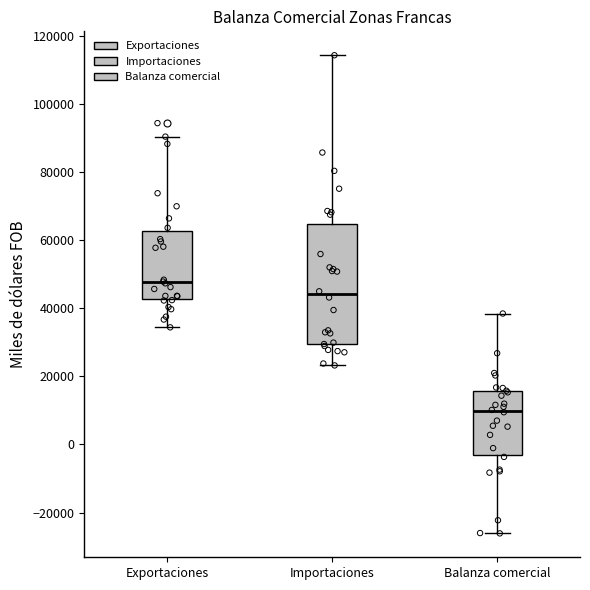

Where does the lower whisker of the box for Balanza comercial end on the y-axis? The values are not printed on the chart, so give them approximately, as read against the axis.

-26000